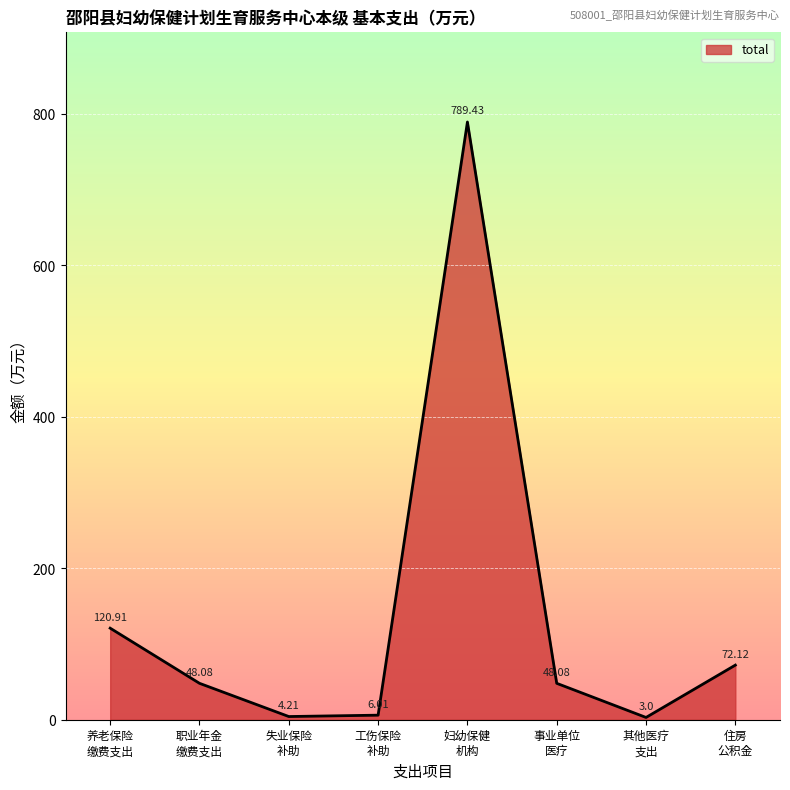

What is the sum of all values?

1091.8